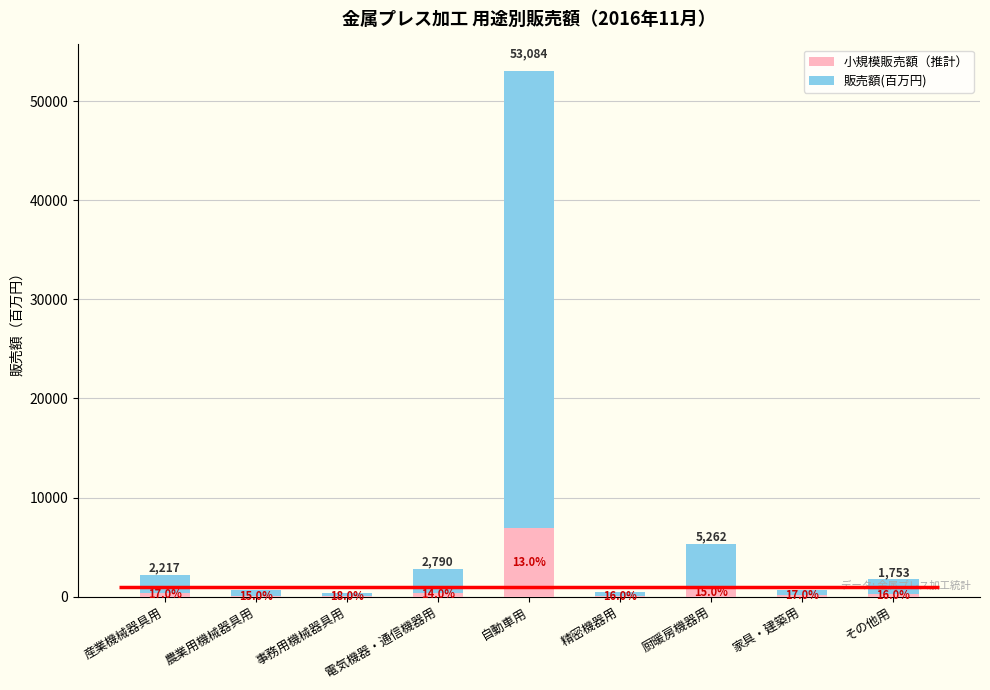

Rank the series at 電気機器・通信機器用 from lowest to highest value.

小規模販売額（推計）, 販売額(百万円)